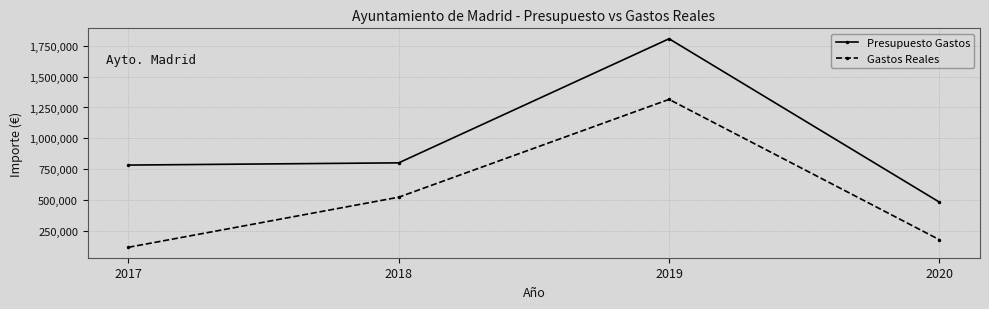

How many values in the Gastos Reales series are below 525642?

2